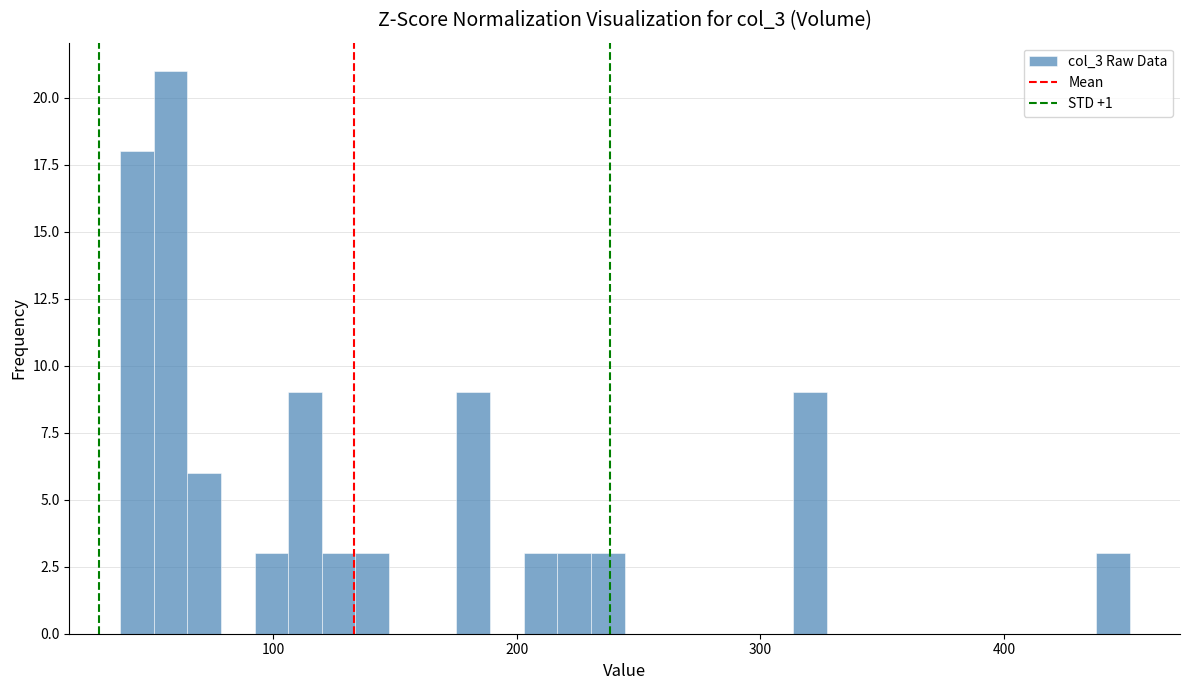

Read against the x-axis, roughly where is the centre of the tallest bar?

60